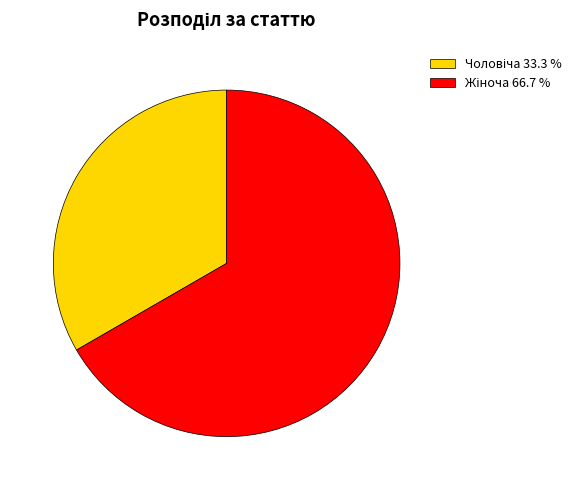

Does any single category account for the majority?

Yes